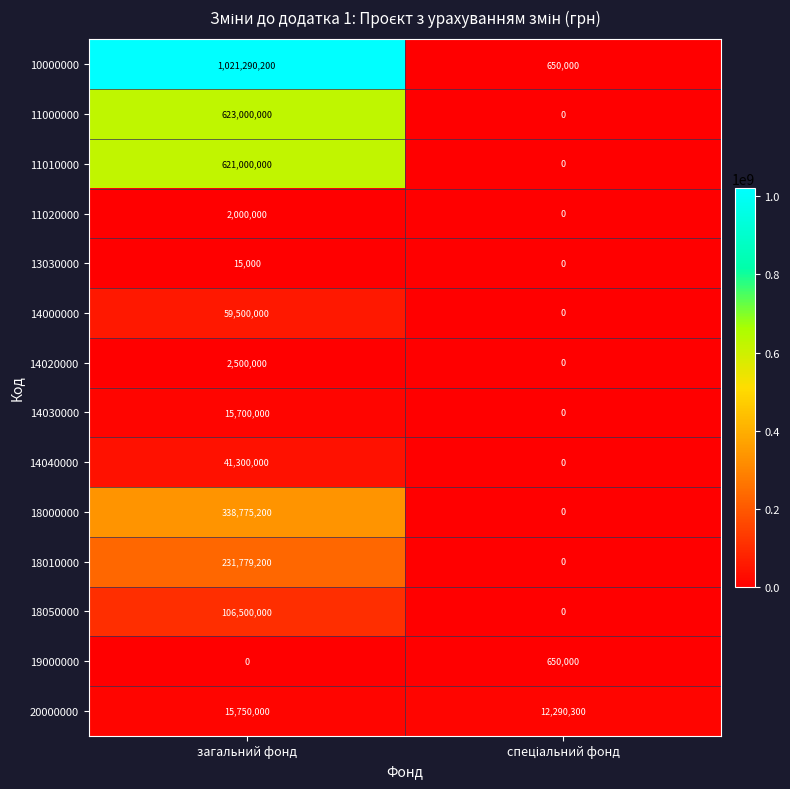

Reading left to right, transcribe all the data shown in this chart.

10000000: 1021290200	650000
11000000: 623000000	0
11010000: 621000000	0
11020000: 2000000	0
13030000: 15000	0
14000000: 59500000	0
14020000: 2500000	0
14030000: 15700000	0
14040000: 41300000	0
18000000: 338775200	0
18010000: 231779200	0
18050000: 106500000	0
19000000: 0	650000
20000000: 15750000	12290300